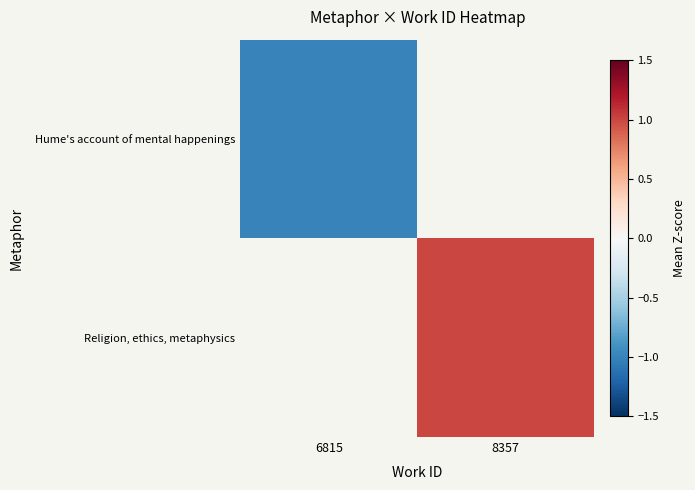

The value of Hume's account of mental happenings at 6815 is -1.0. True or false?

True